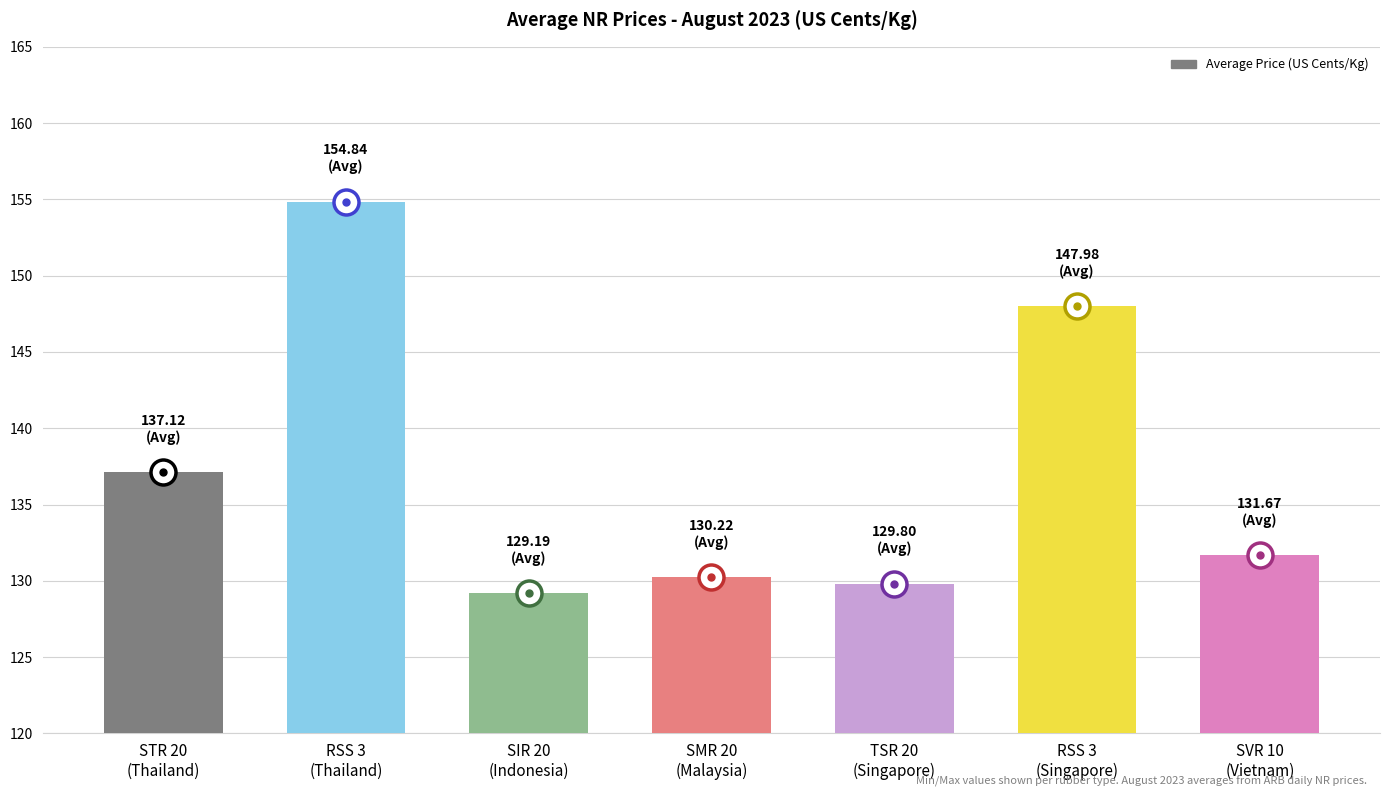

Is it true that the value at SIR 20
(Indonesia) is 129.2?

True